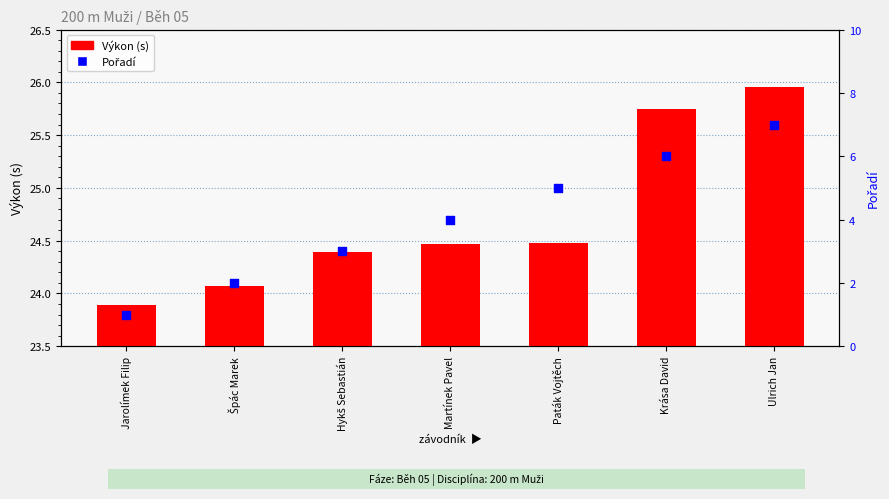

Is the value of Výkon (s) at Hykš Sebastián greater than the value of Pořadí at Paták Vojtěch?

Yes